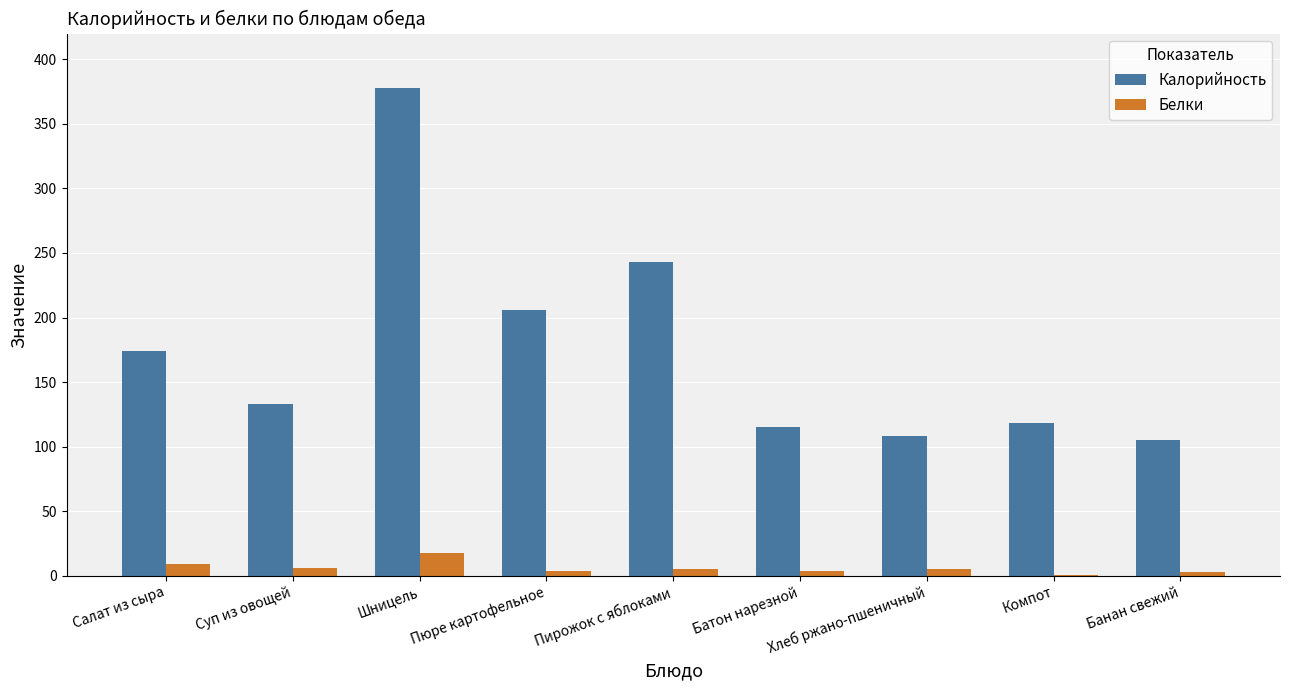

Is it true that Белки equals 3.2 at Батон нарезной?

True